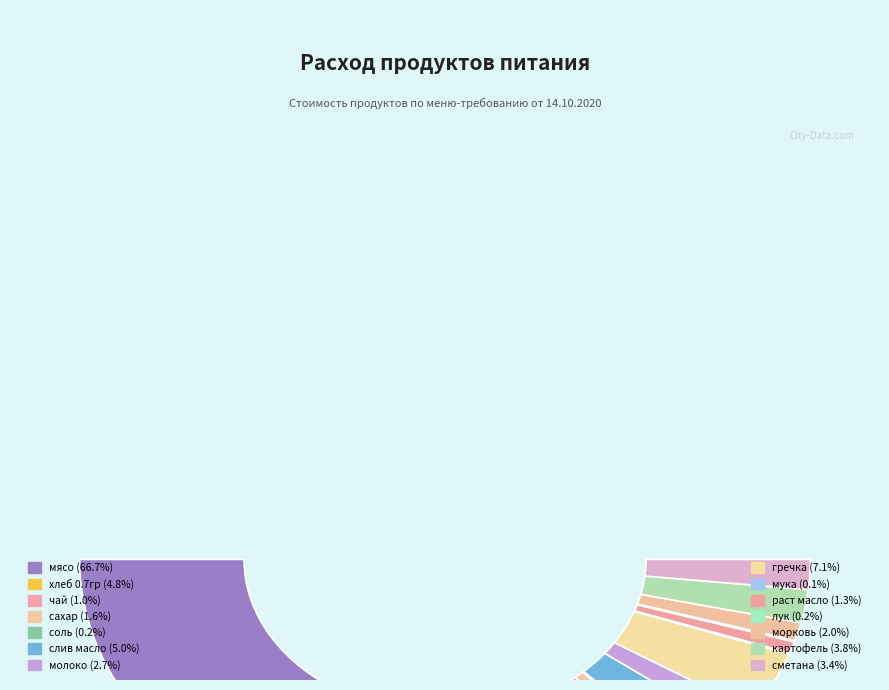

What portion of the pie excludes раст масло?

98.7%